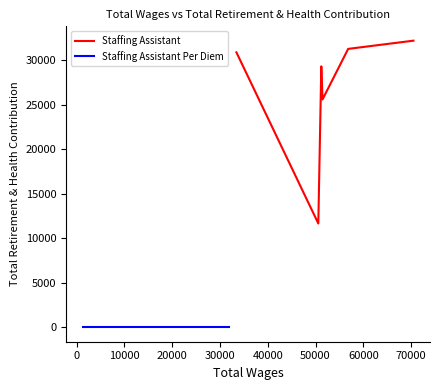

What is the minimum value shown in the chart?

11653